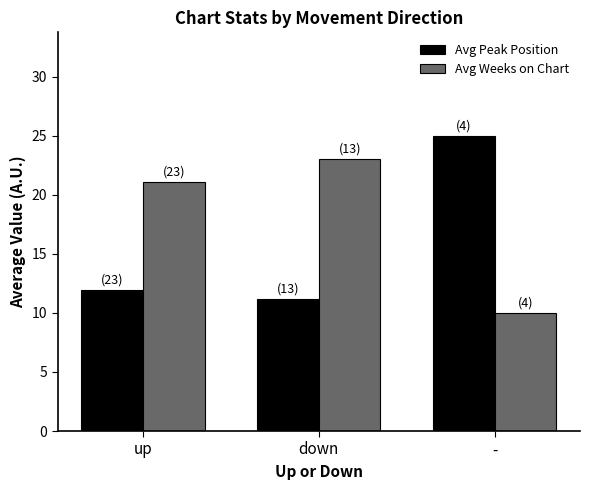

What is the highest value of the Avg Weeks on Chart series?

23.0